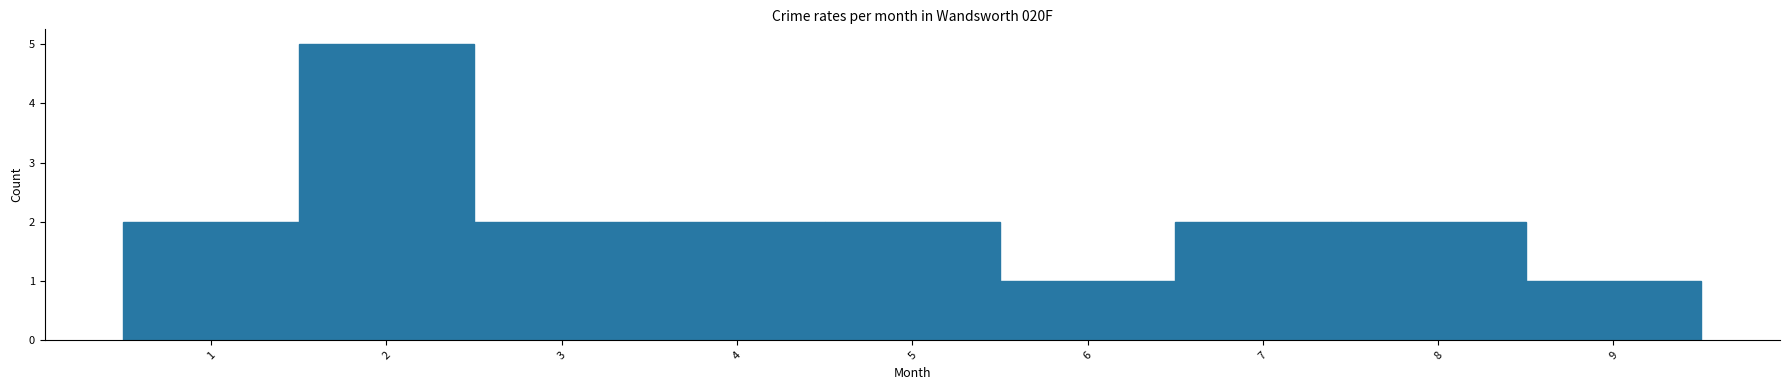

Reading left to right, list every bar in this chart as the range it spans on the x-axis followed by its height. The values are not printed on the chart, so give them approximately, as read against the axis.

0.5 to 1.5: 2
1.5 to 2.5: 5
2.5 to 3.5: 2
3.5 to 4.5: 2
4.5 to 5.5: 2
5.5 to 6.5: 1
6.5 to 7.5: 2
7.5 to 8.5: 2
8.5 to 9.5: 1